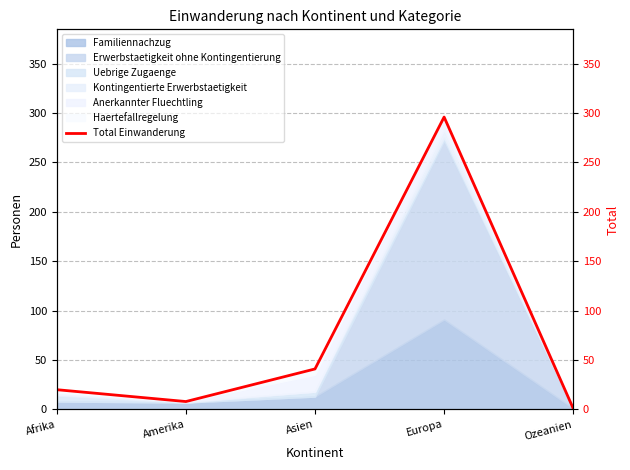

How many lines are shown in the chart?

1